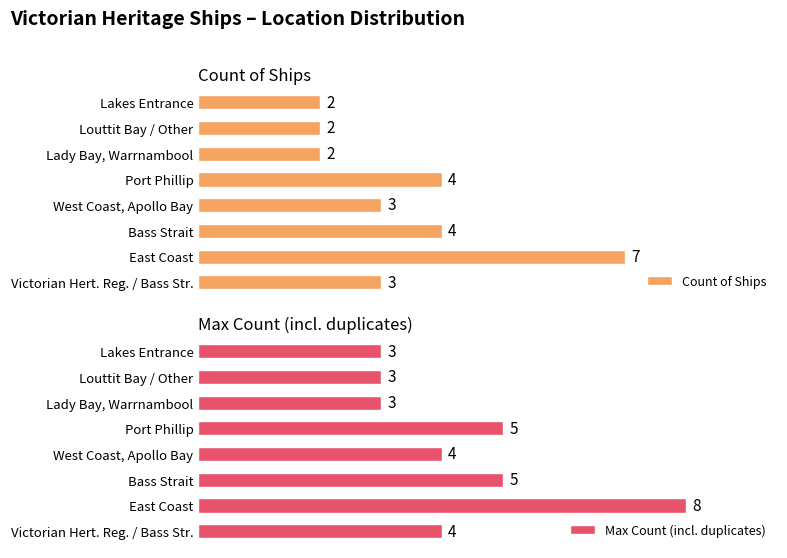

How many bars are there in total?

16